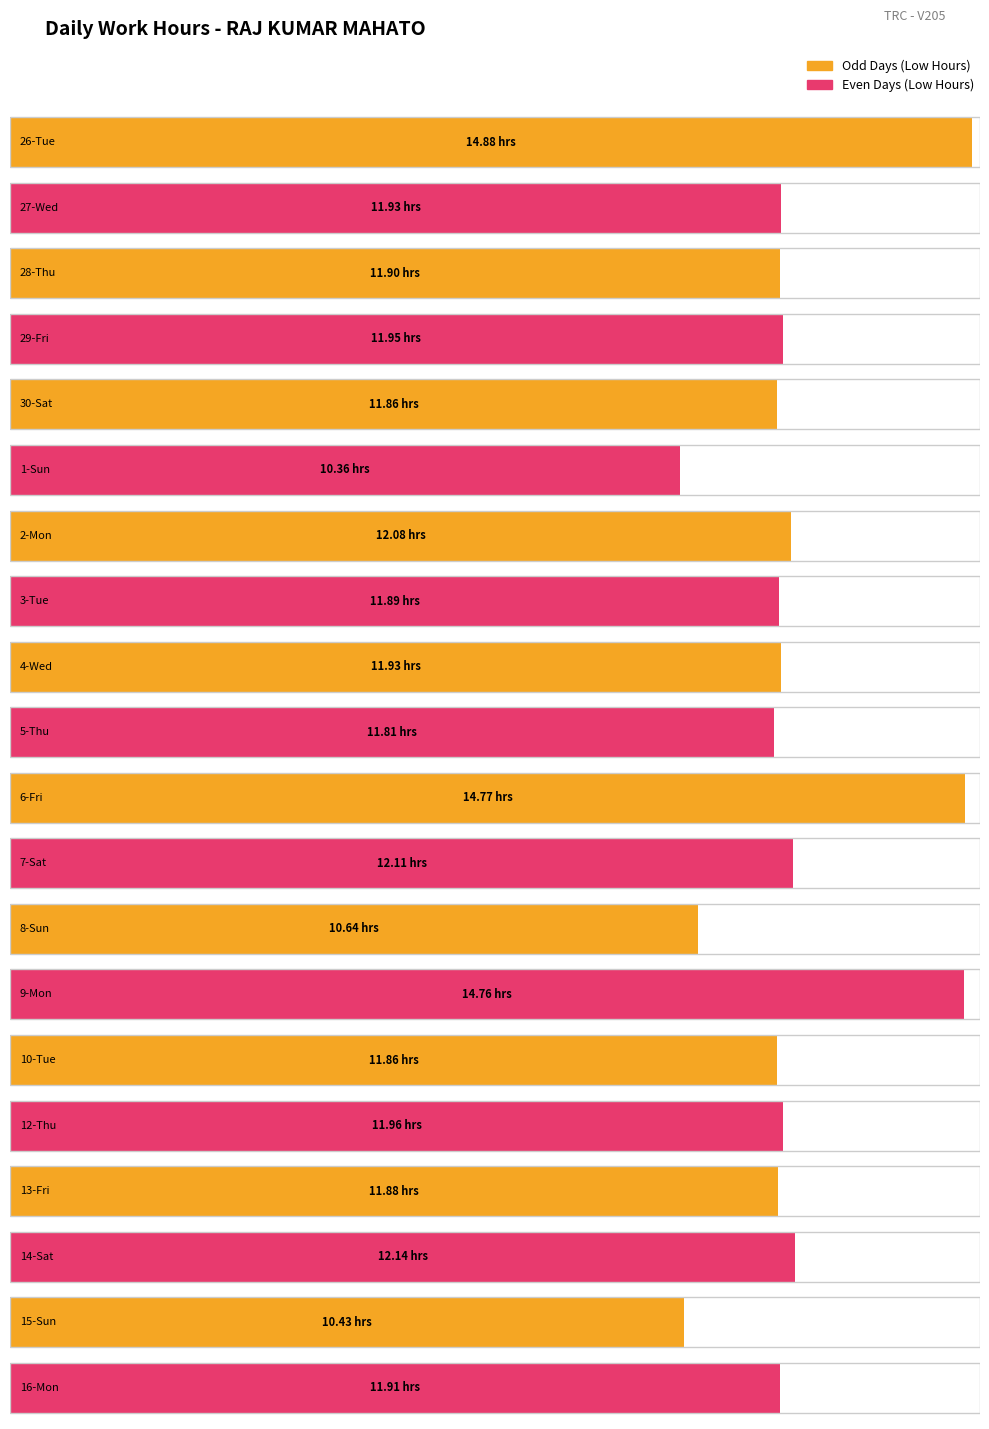

What is the value of the 3rd bar from the left?

11.9